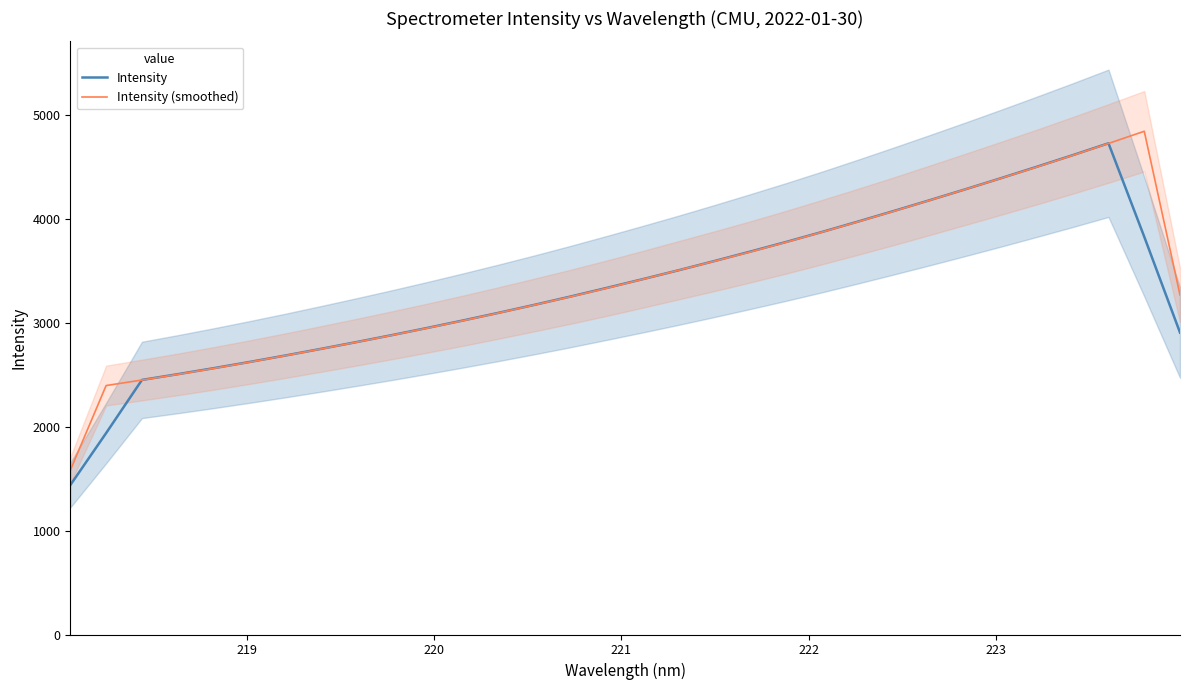

What is the highest value of the Intensity series?

4730.1